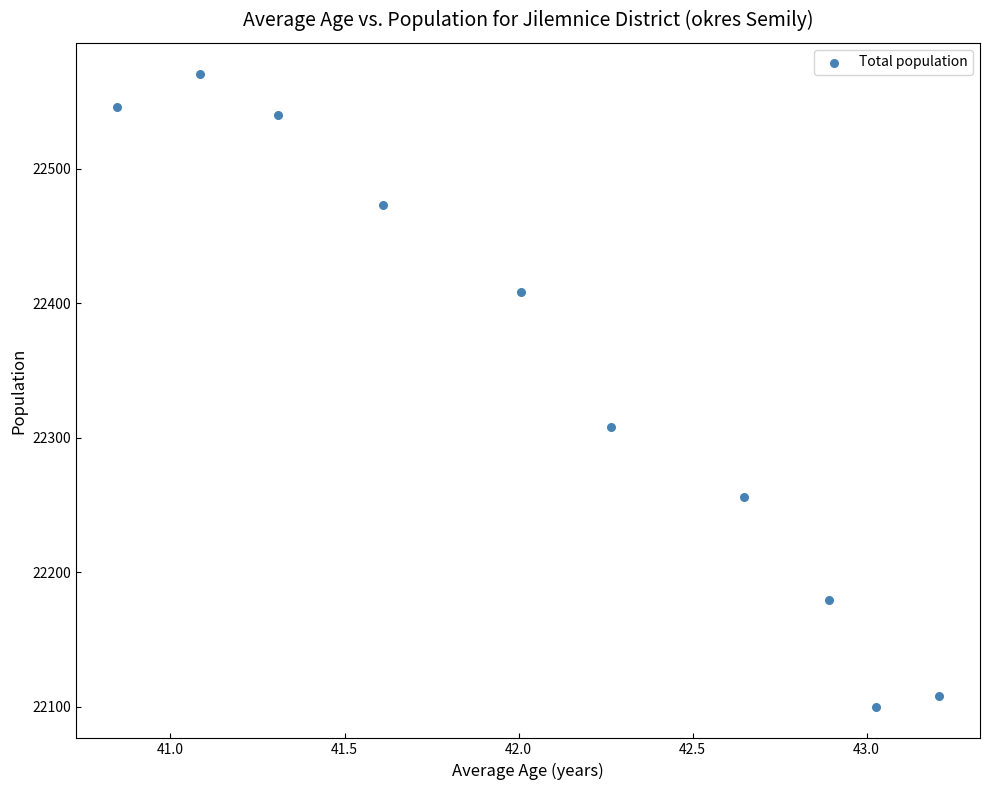

What Y value in the scatter plot is closest to 22335?

22308